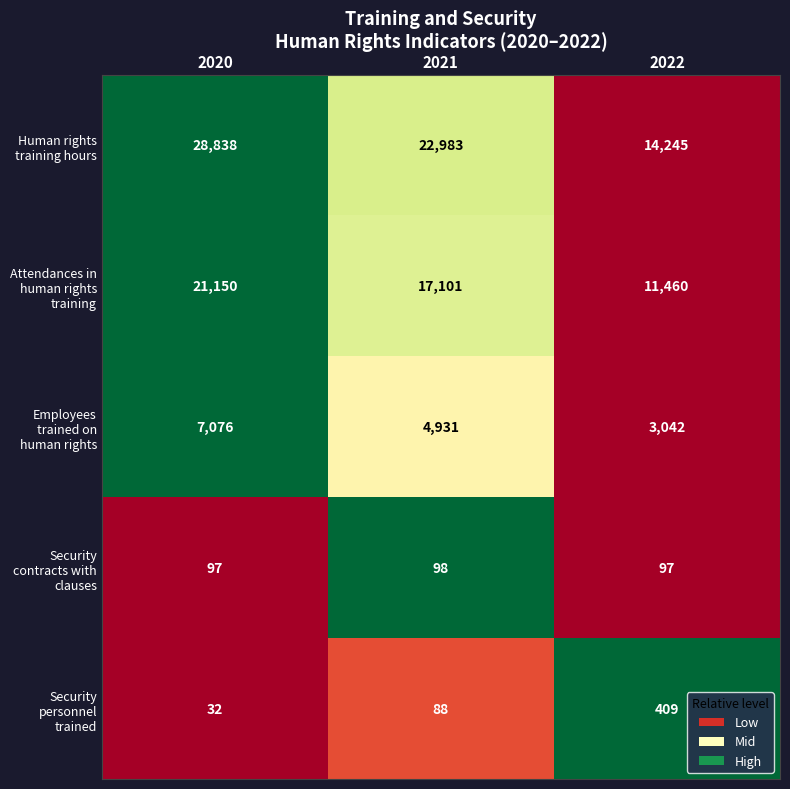

List the series in order of their peak value, lowest first.

Security contracts with clauses, Security personnel trained, Employees trained on human rights, Attendances in human rights training, Human rights training hours